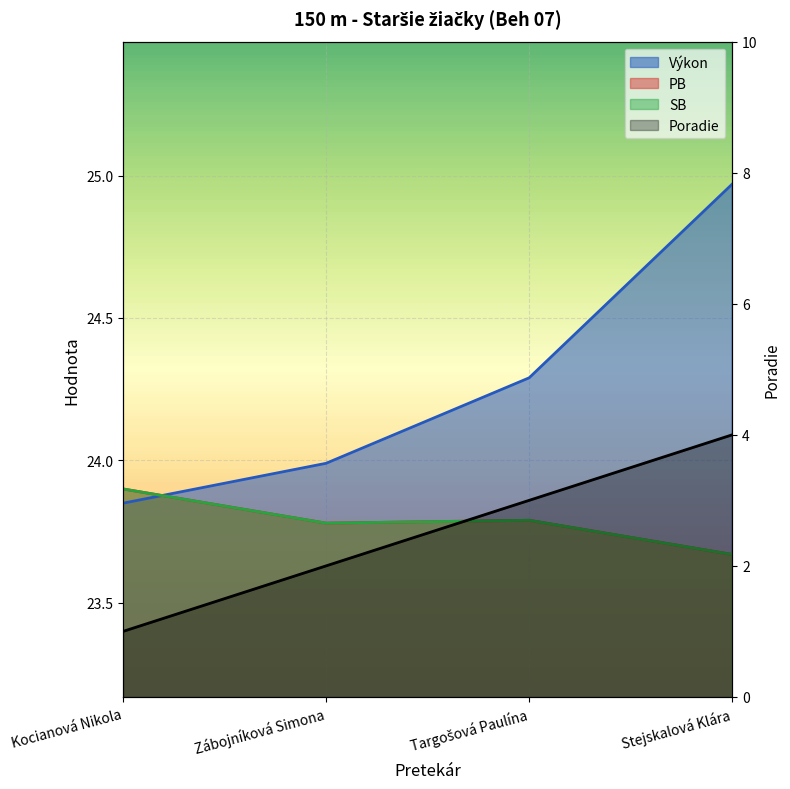

What position from the right is Targošová Paulína?

2